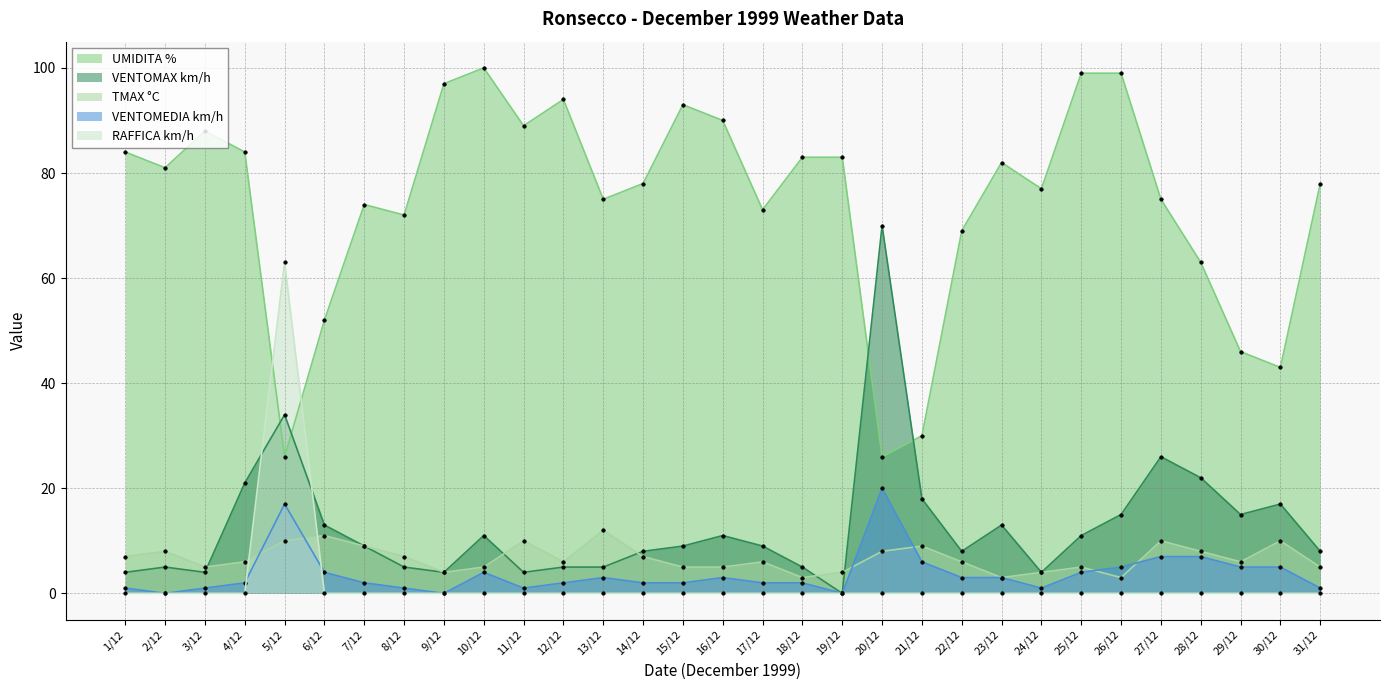

What is the difference between the highest and lowest values at 17/12?

73